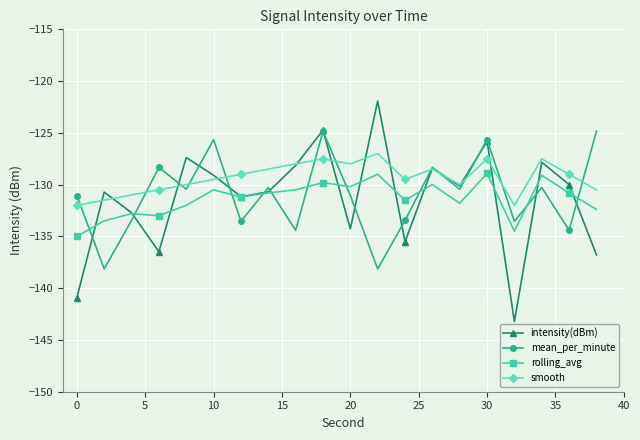

Rank the series by their maximum value, from lowest to highest.

rolling_avg, smooth, mean_per_minute, intensity(dBm)